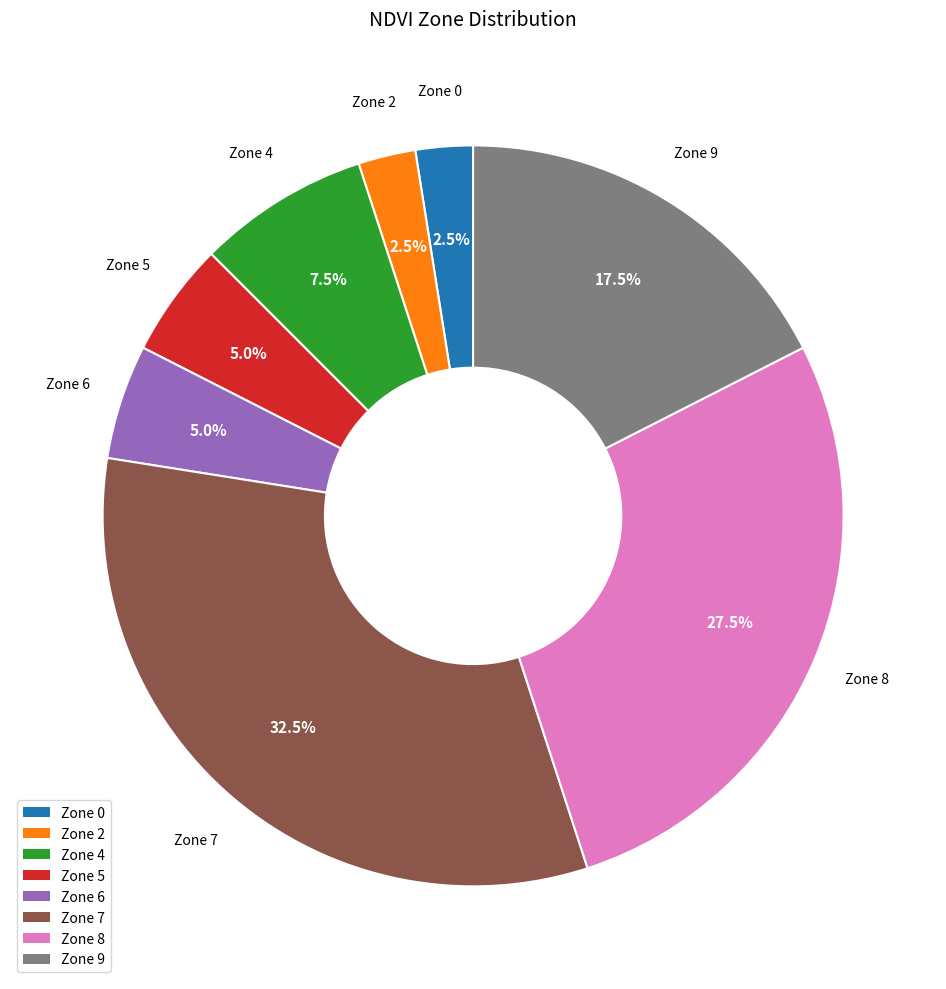

Which has a higher value, Zone 2 or Zone 8?

Zone 8